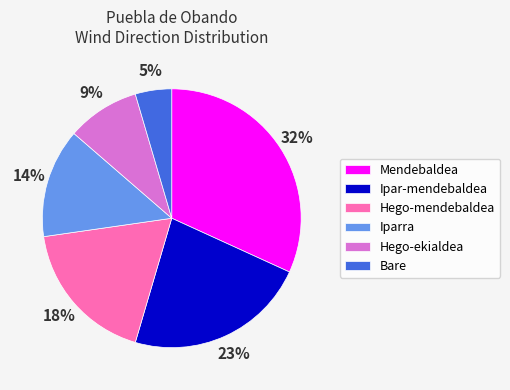

What is the smallest slice in the pie chart?

Bare